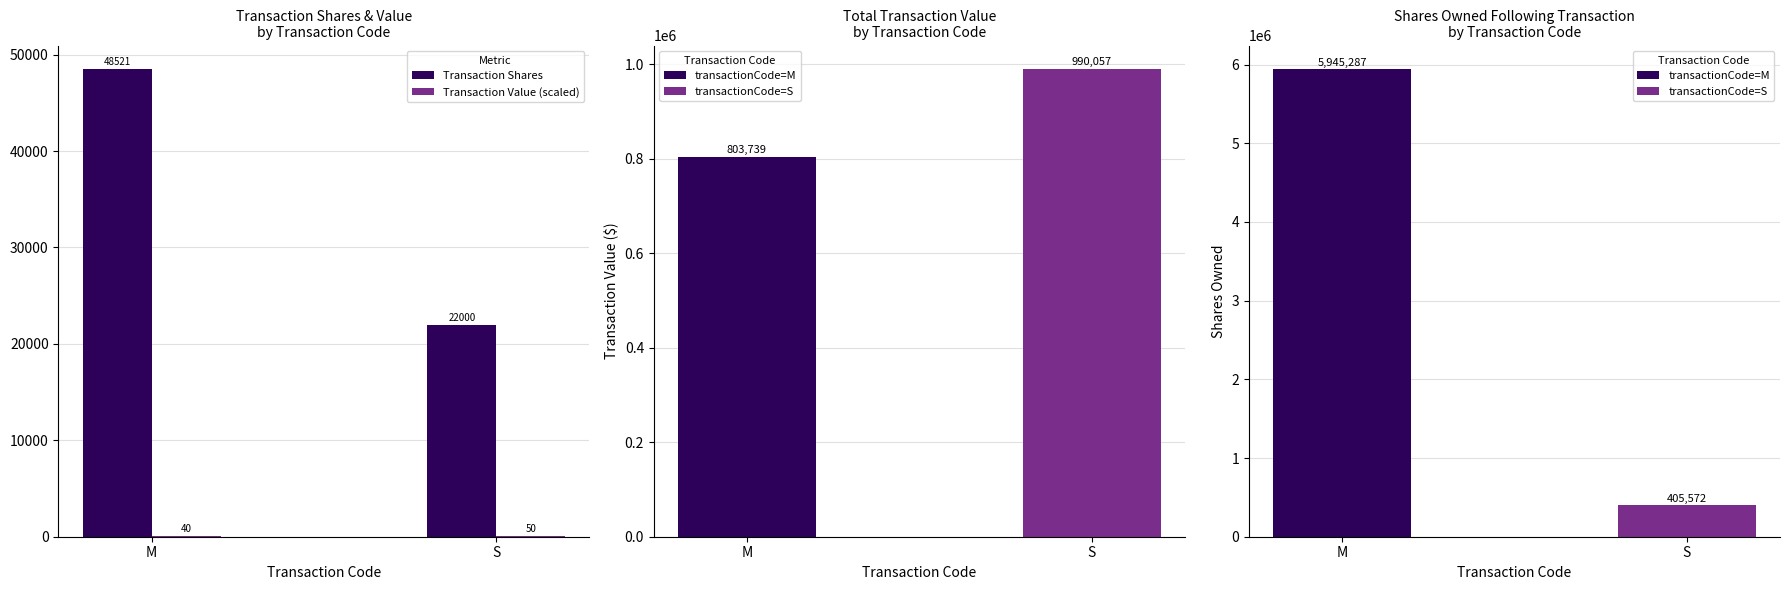

What is the sum of the Transaction Shares values at S and M?

70521.0